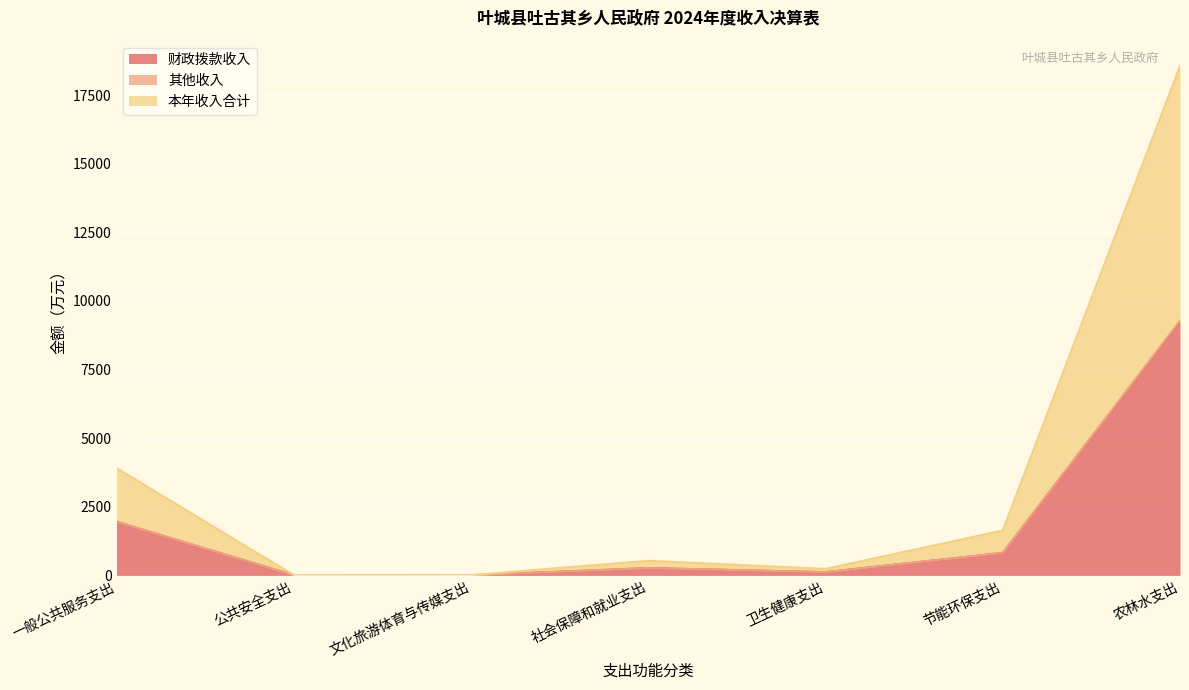

At which category is the sum across all series the highest?

农林水支出